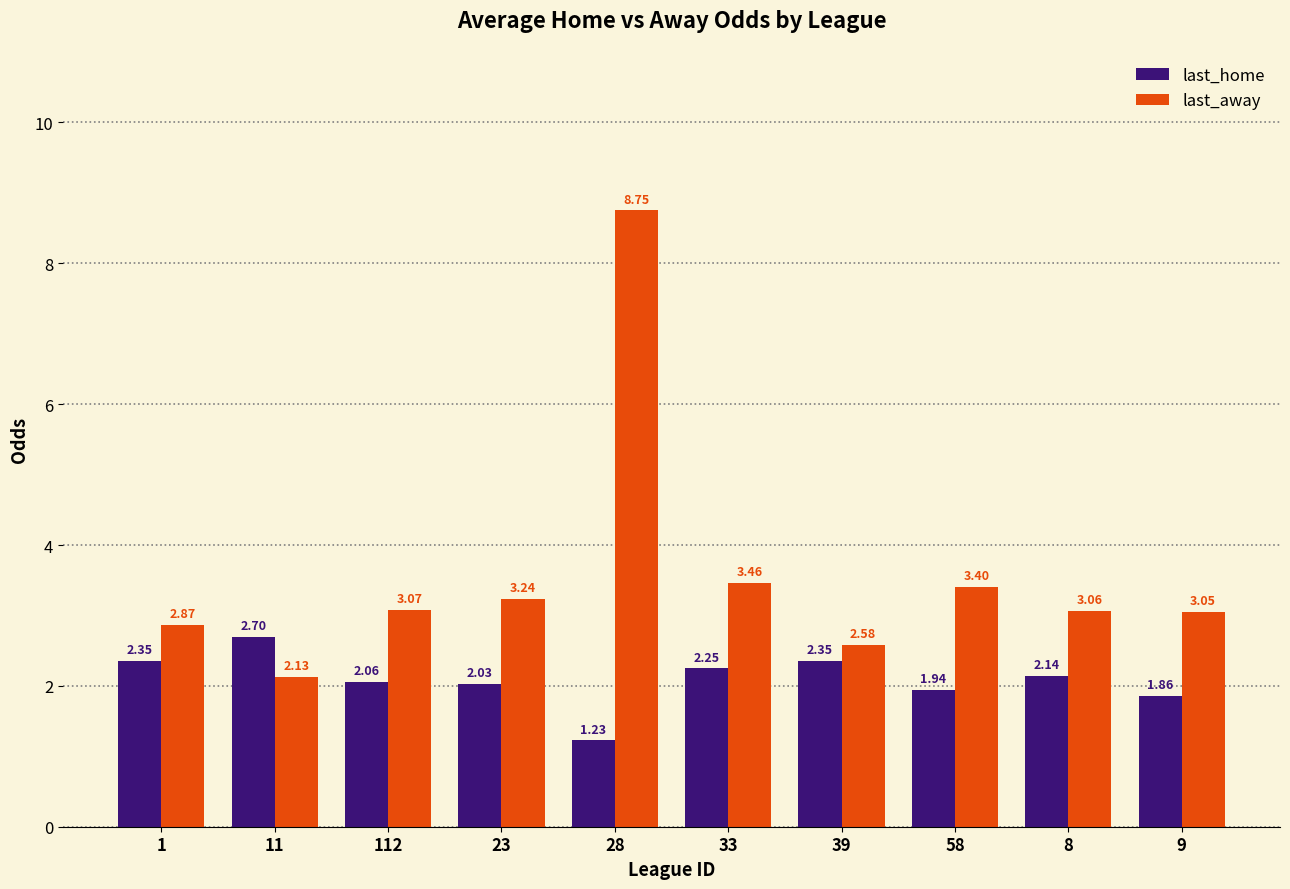

Rank the series by their average value, from highest to lowest.

last_away, last_home